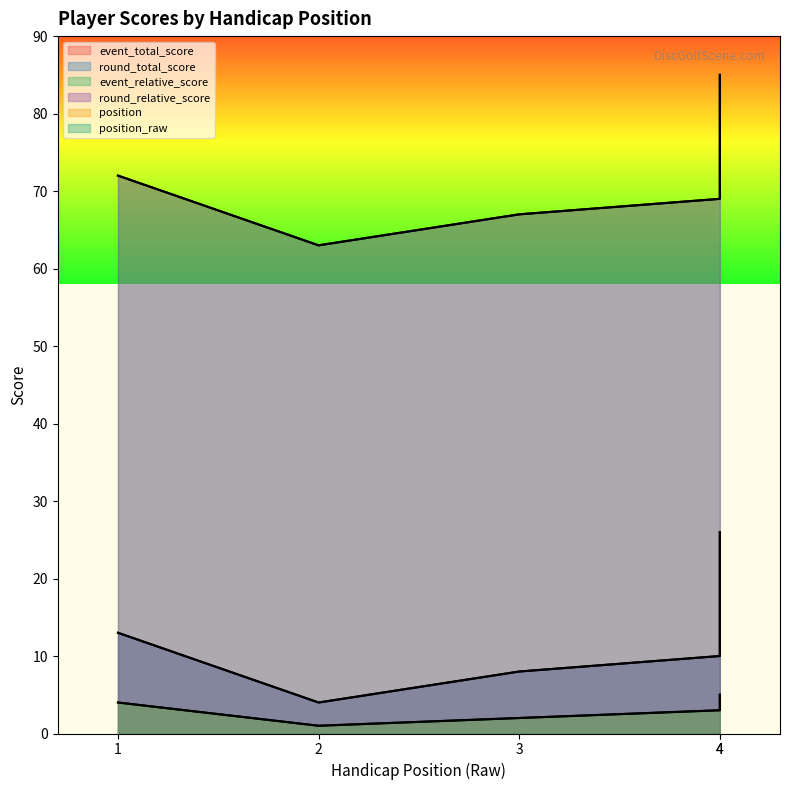

What is the value of the event_relative_score point at the 3rd from the left?

67